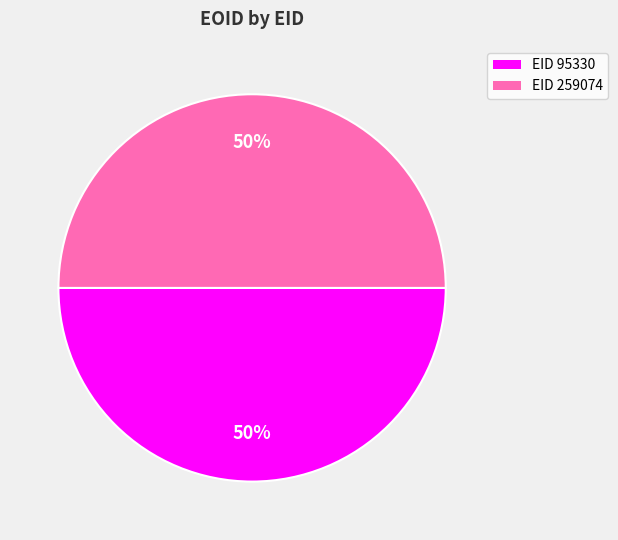

Approximately how many times larger is the value at EID 95330 compared to EID 259074?

1.0